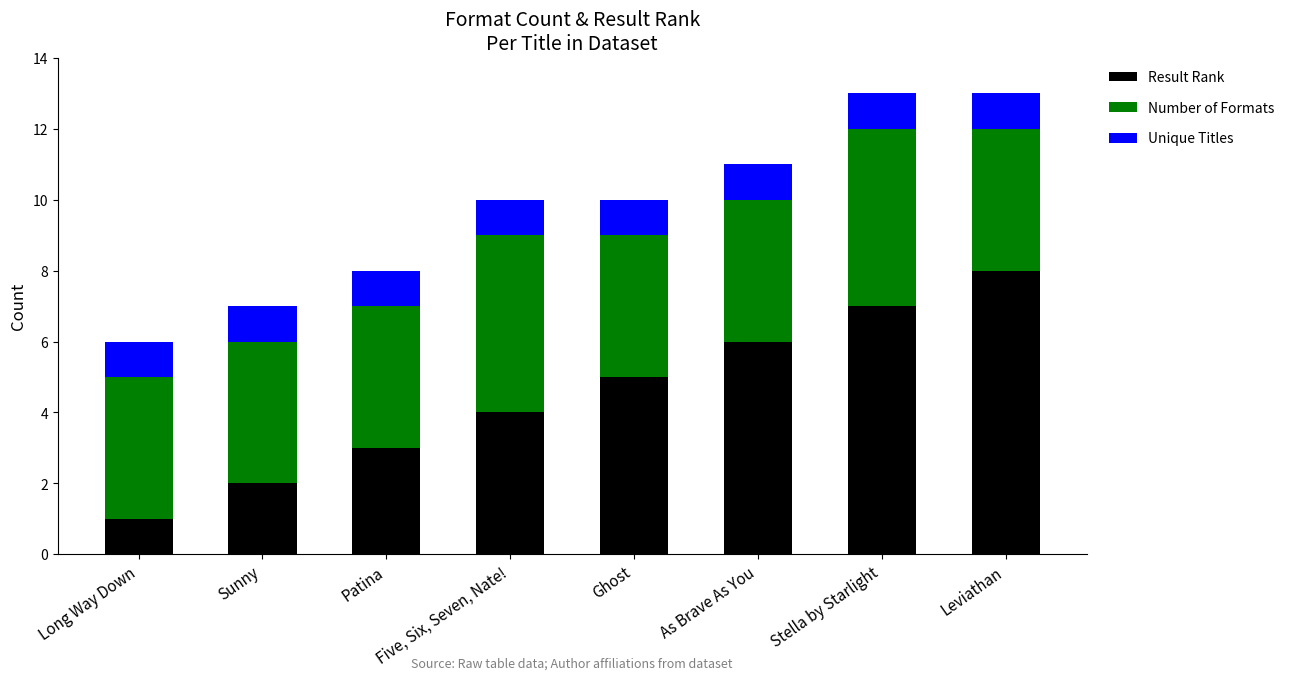

What is the sum of all Result Rank values?

36